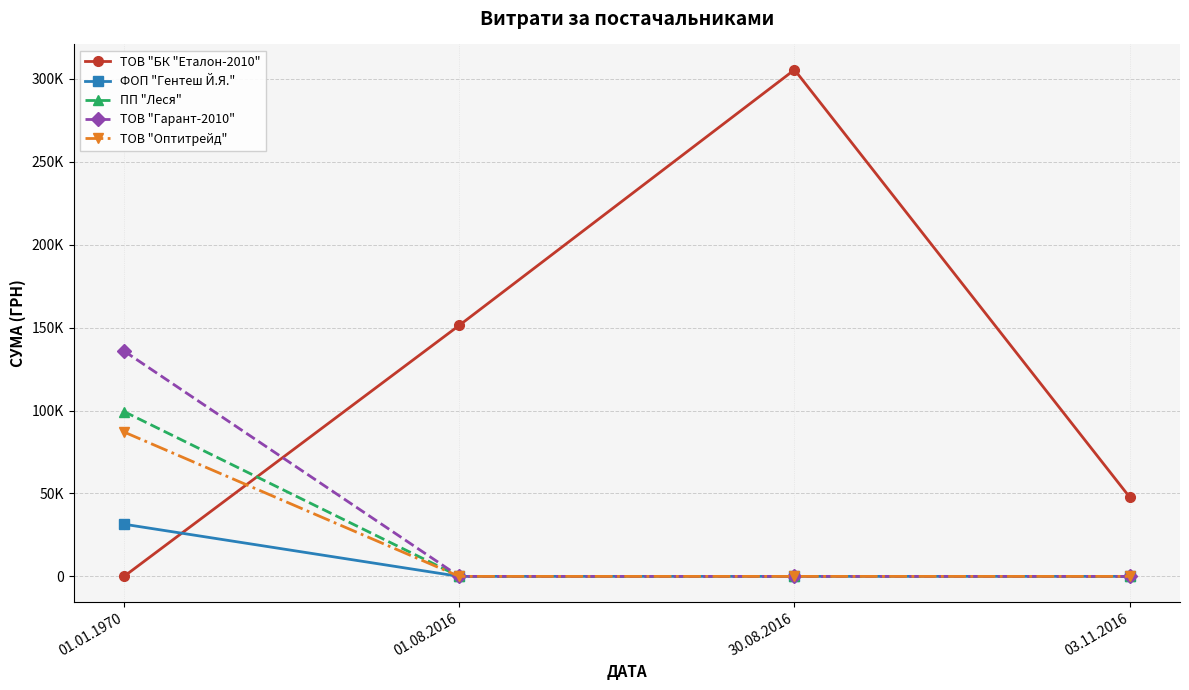

Is this an area chart (filled region under the line)?

No